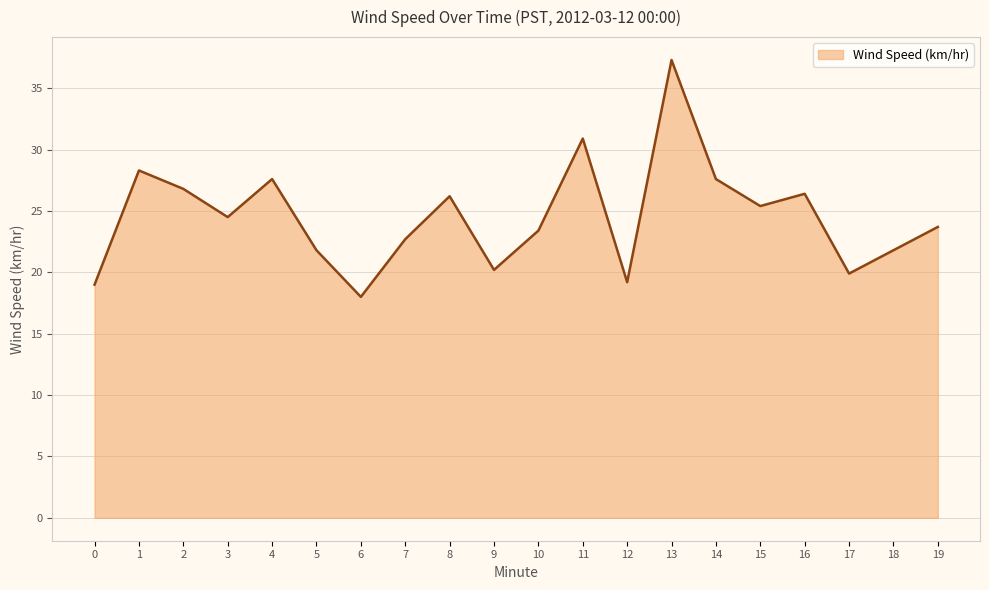

Does the chart display data point markers on the line(s)?

No